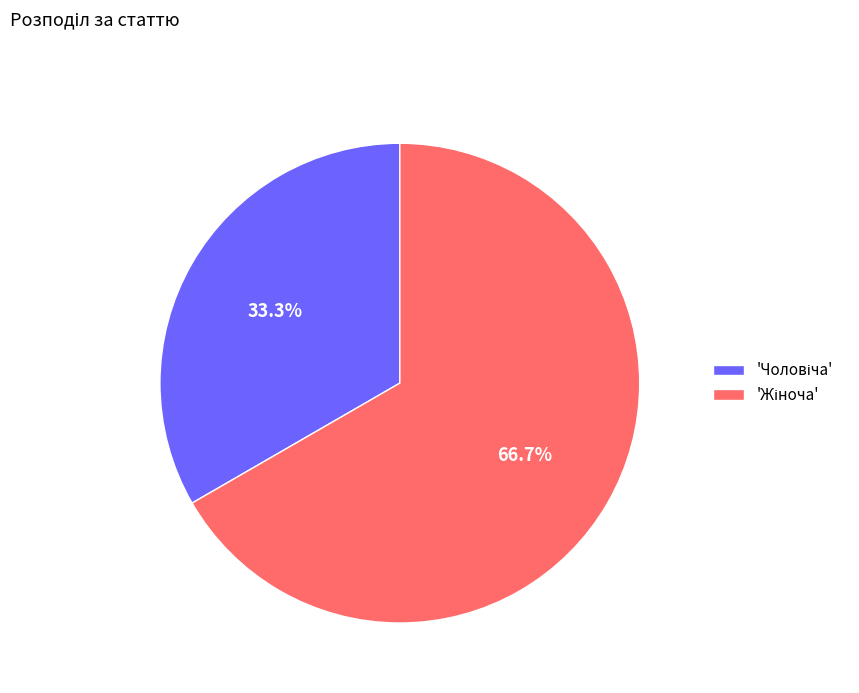

Does any single category account for the majority?

Yes